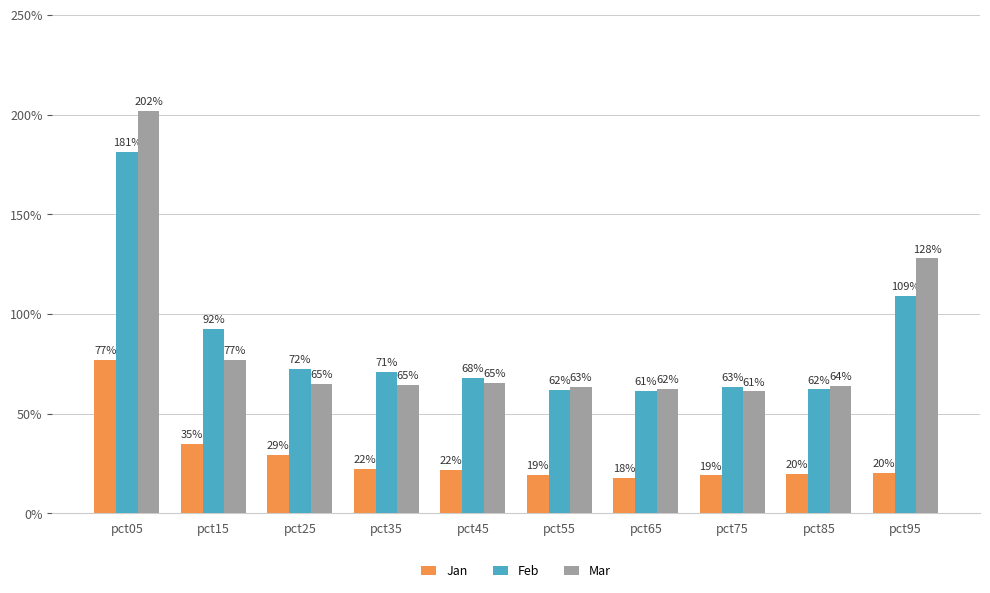

What is the approximate value of Feb at pct85?

0.6